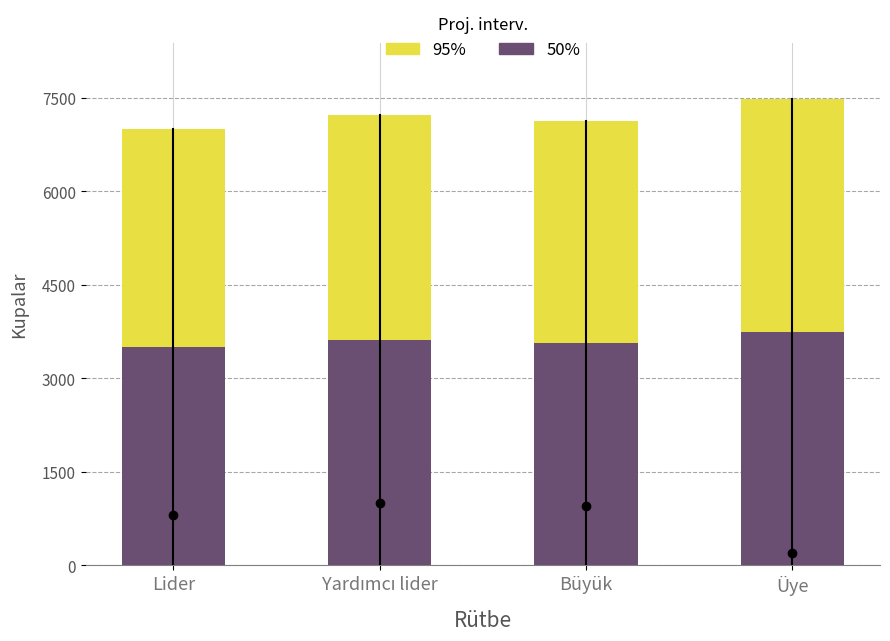

What is the sum of all 95% values?

28844